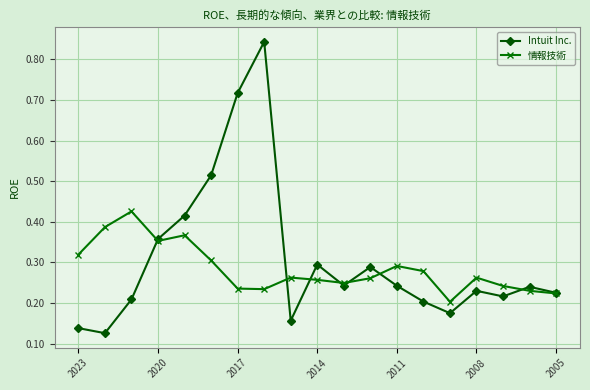

Rank the series by their maximum value, from lowest to highest.

情報技術, Intuit Inc.